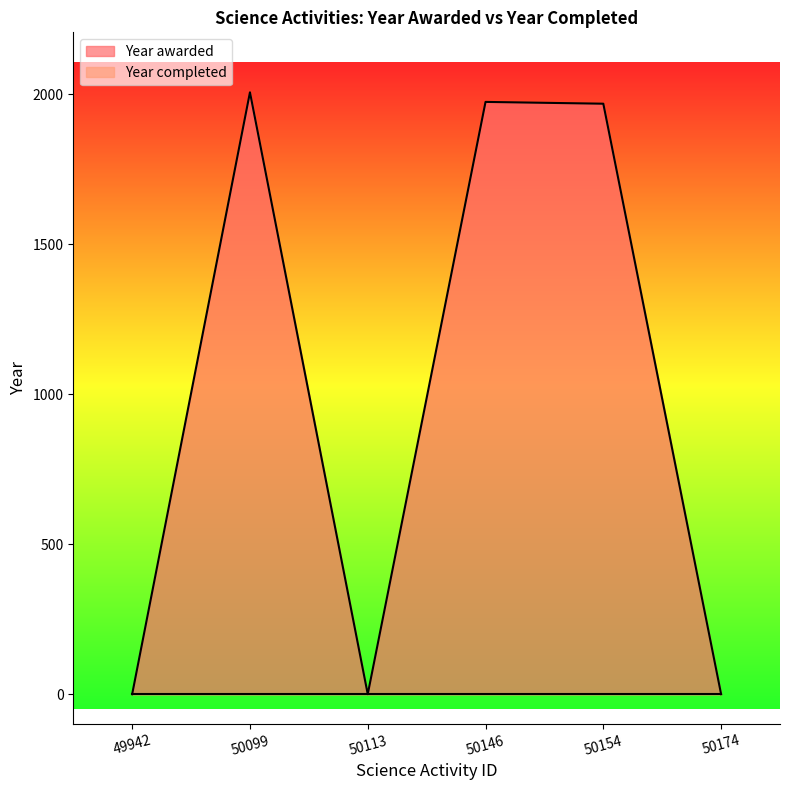

True or false: the data shows 1969 at 50154.

True